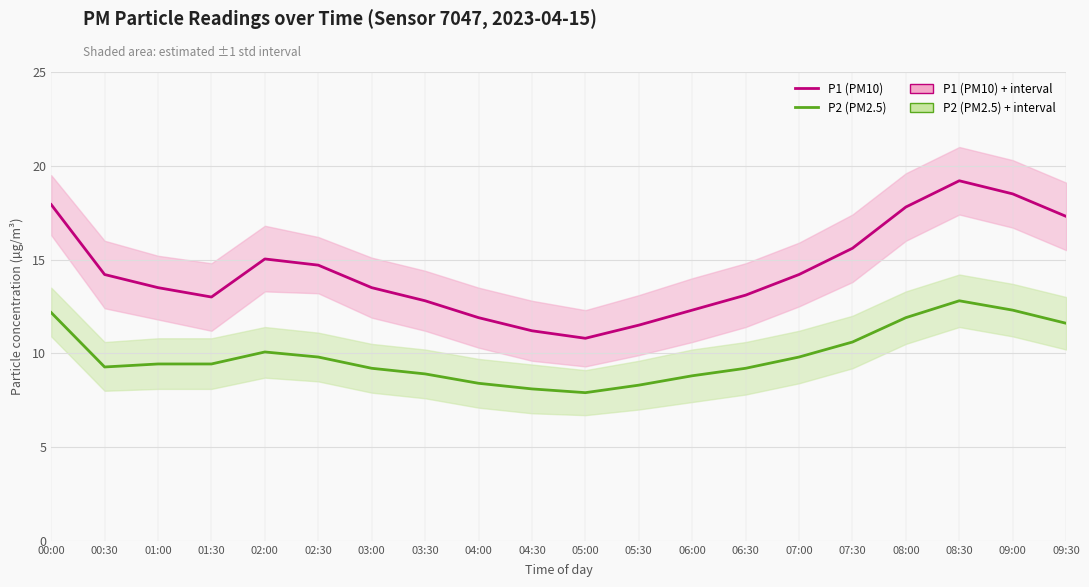

Reading right to left, what are all the values shown in this chart?

P1 (PM10): 17.3	18.5	19.2	17.8	15.6	14.2	13.1	12.3	11.5	10.8	11.2	11.9	12.8	13.5	14.7	15.0	13.0	13.5	14.2	17.9
P2 (PM2.5): 11.6	12.3	12.8	11.9	10.6	9.8	9.2	8.8	8.3	7.9	8.1	8.4	8.9	9.2	9.8	10.1	9.4	9.4	9.3	12.2